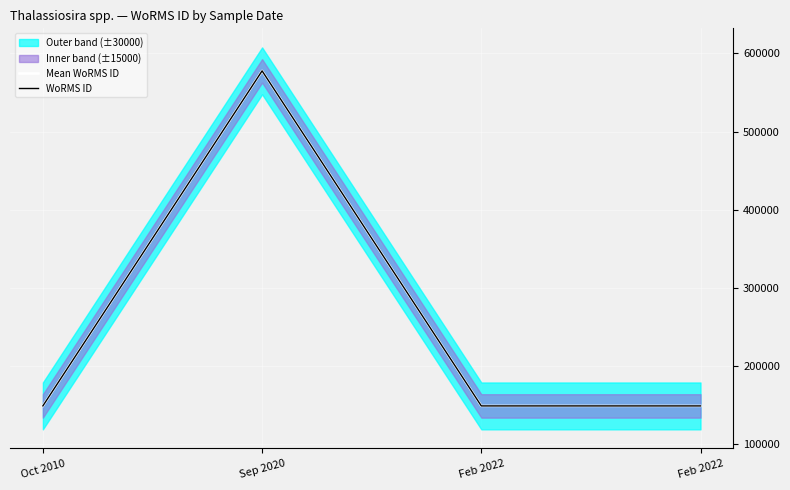

Which series has the largest range (max minus min)?

Mean WoRMS ID